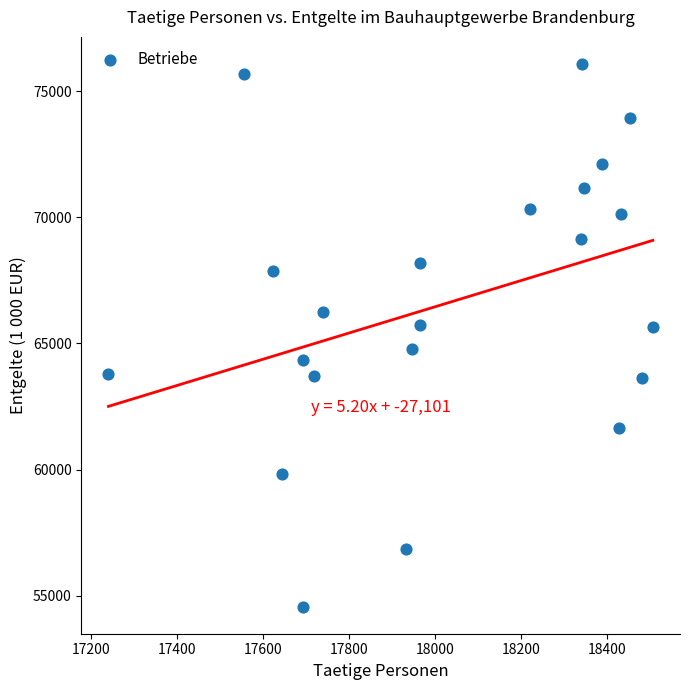

What is the range of X values (max minus min)?

1266